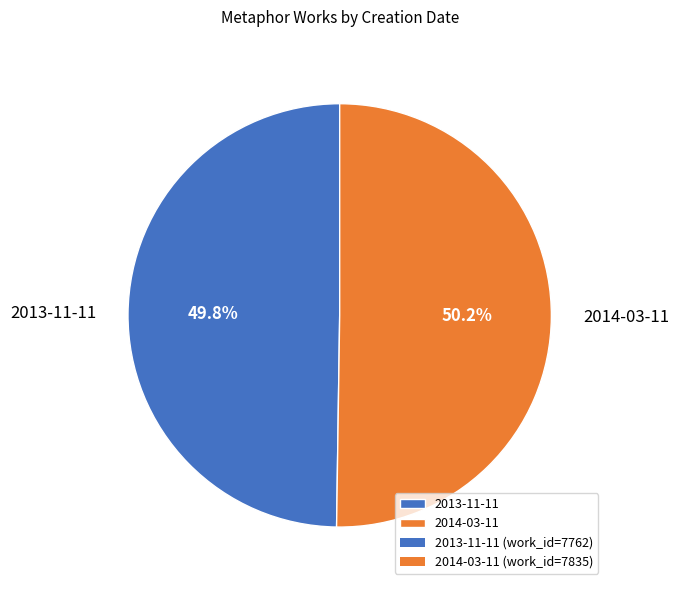

To the nearest percent, what portion does 2014-03-11 represent?

50%